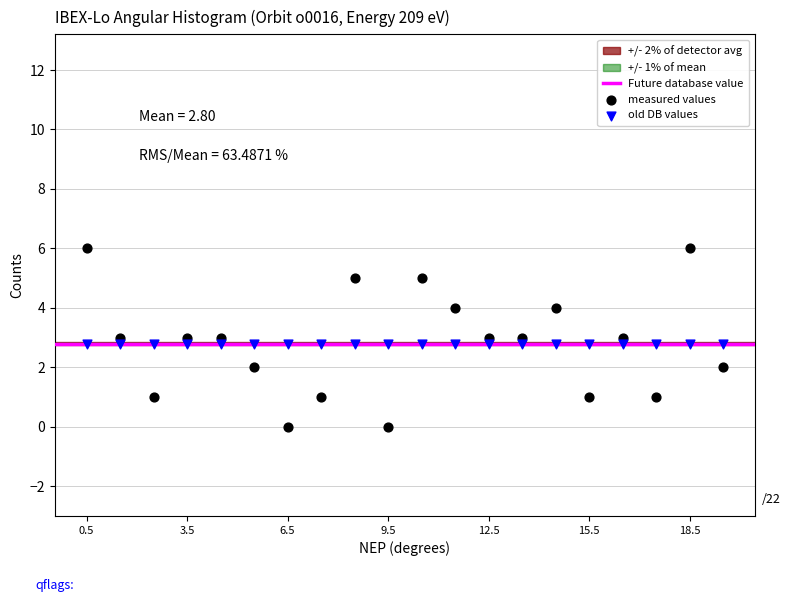

Which series reaches the minimum Y coordinate?

measured values